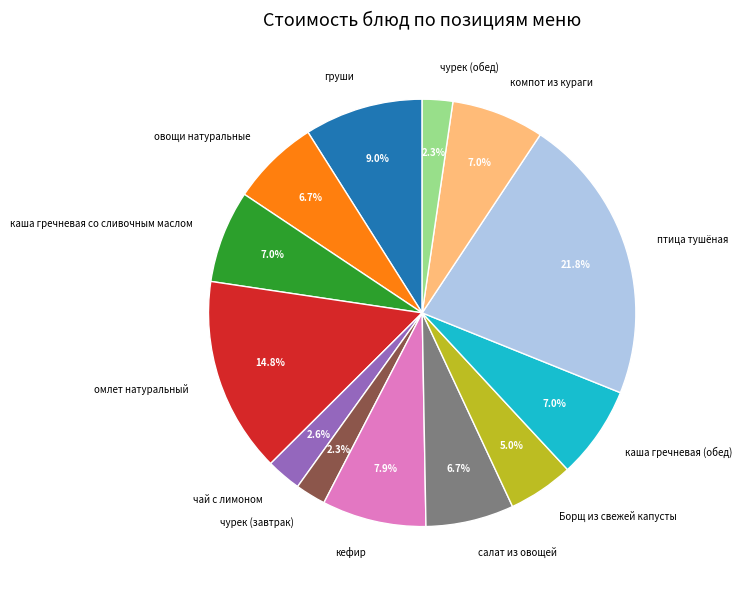

How many slices are in this pie chart?

13